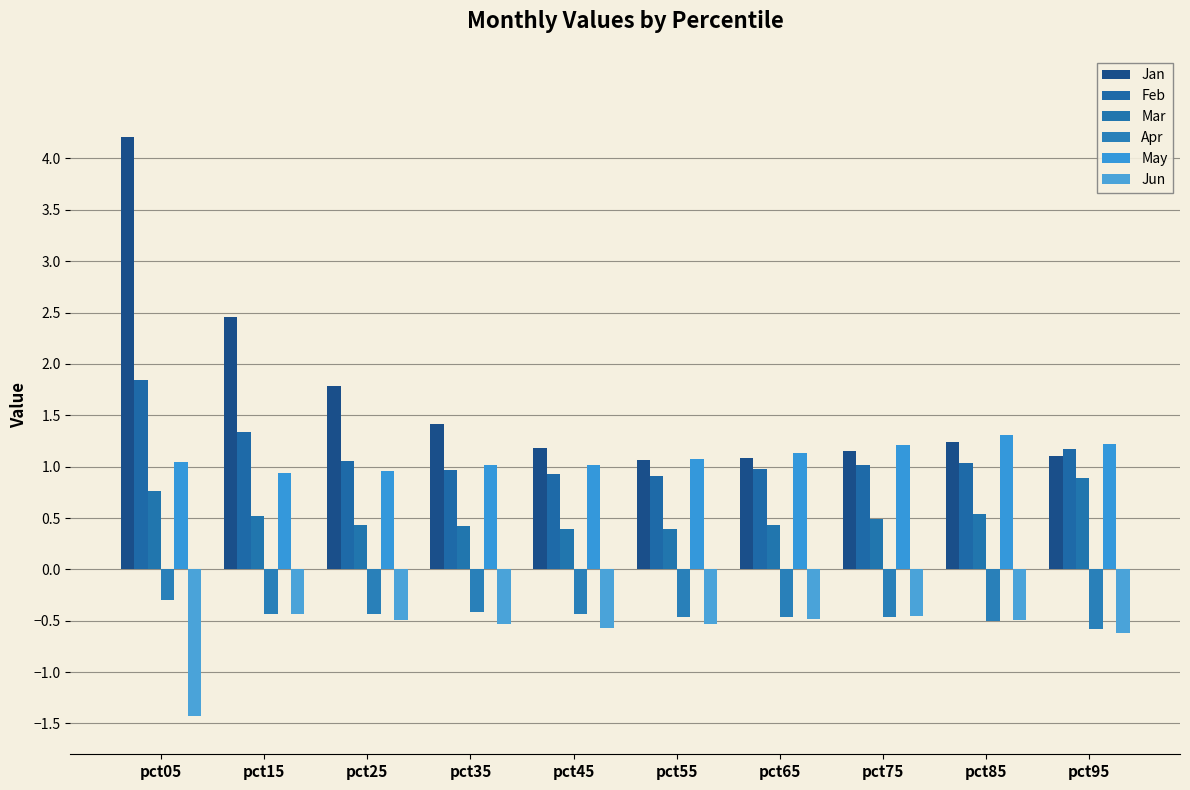

What is the difference between the Jun values at pct15 and pct25?

0.1